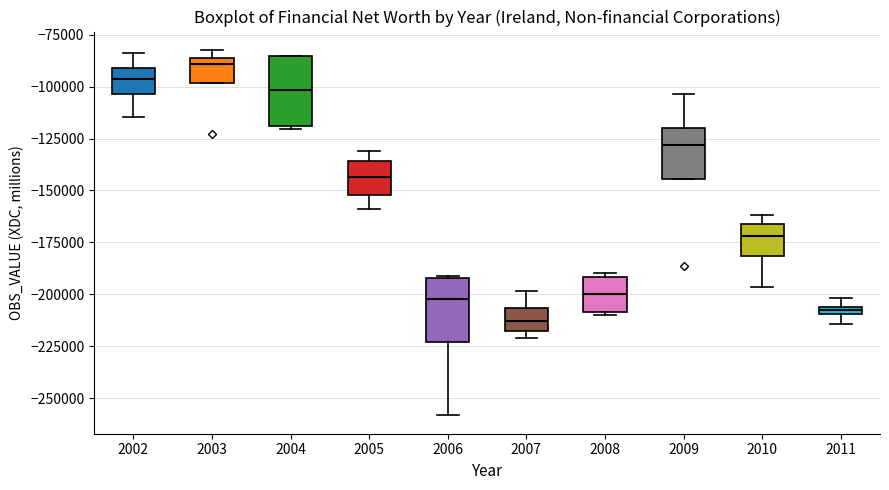

Which box's median line is the highest?

2003